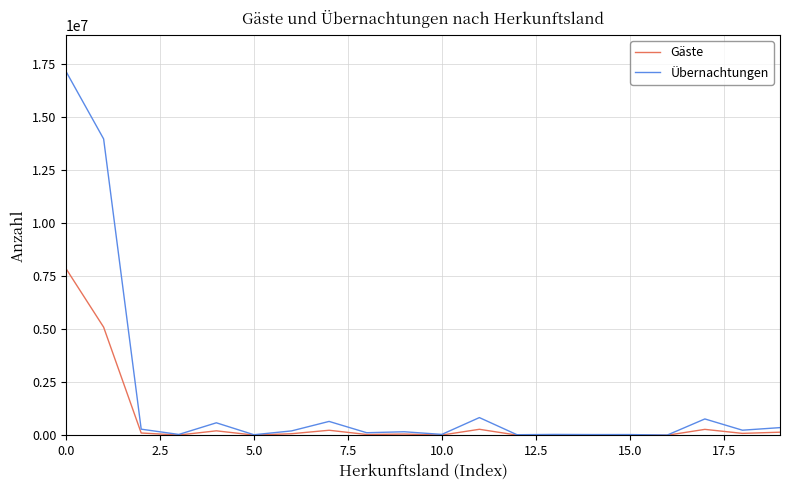

Which series has the largest range (max minus min)?

Übernachtungen